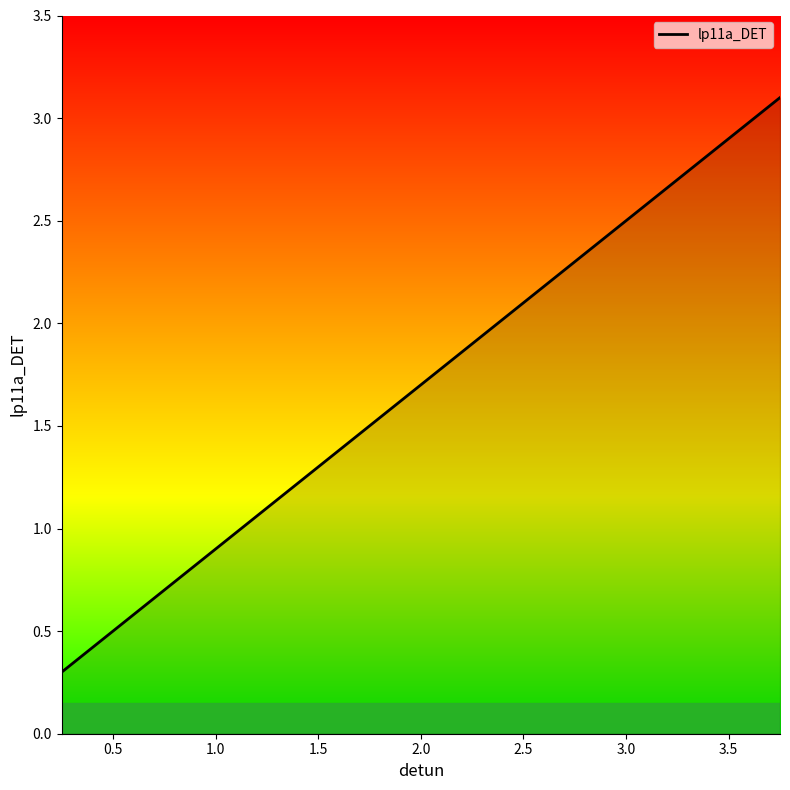

What is the maximum value shown in the chart?

3.1